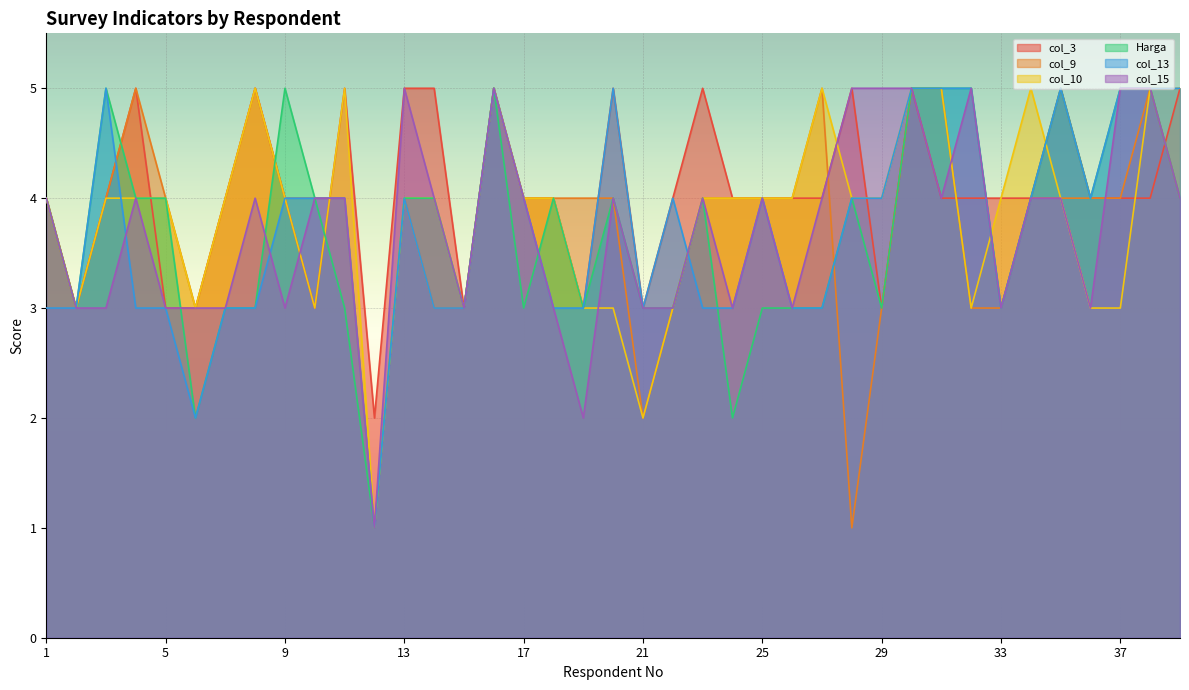

True or false: col_10 has more than 2 interior local peaks.

True